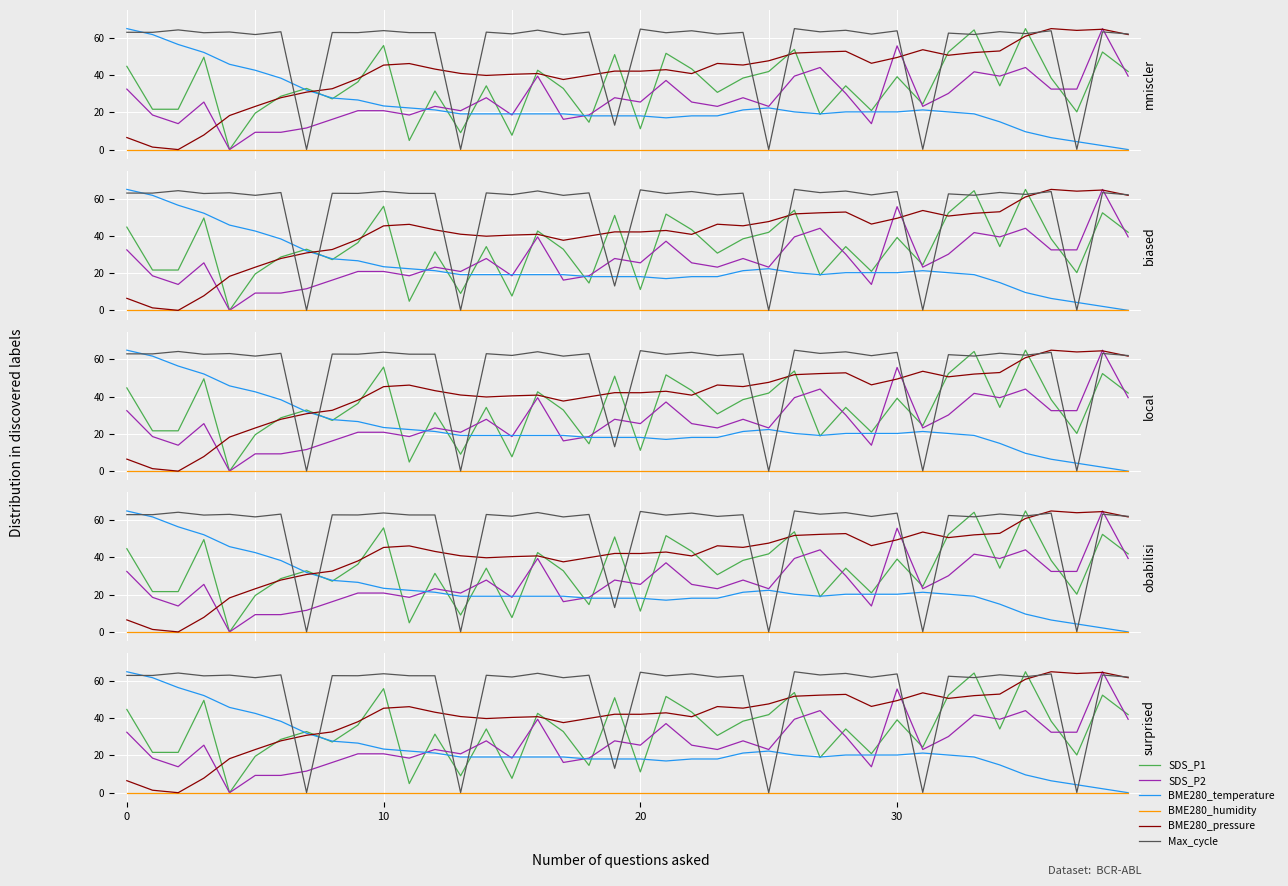

True or false: SDS_P1 has a value of 44.7 at 0.

True